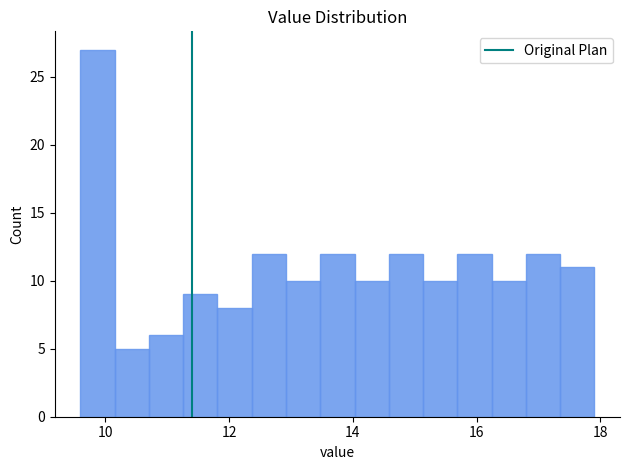

Around what value on the x-axis is the tallest bar? Give the approximate position of its centre, as read against the axis.

9.8